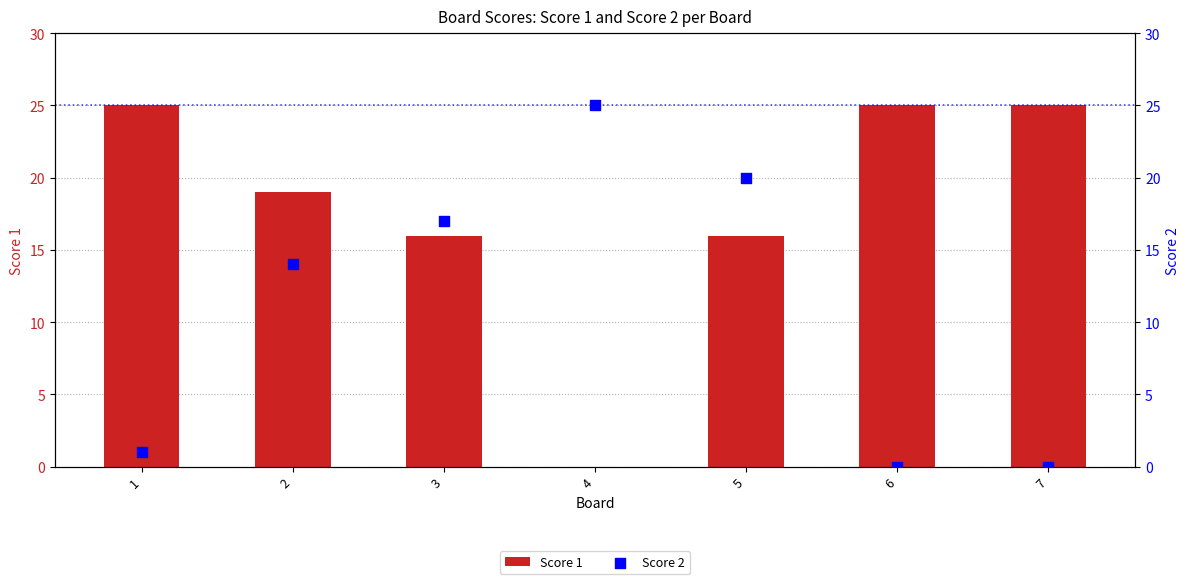

Which series reaches the minimum Y coordinate?

Score 1